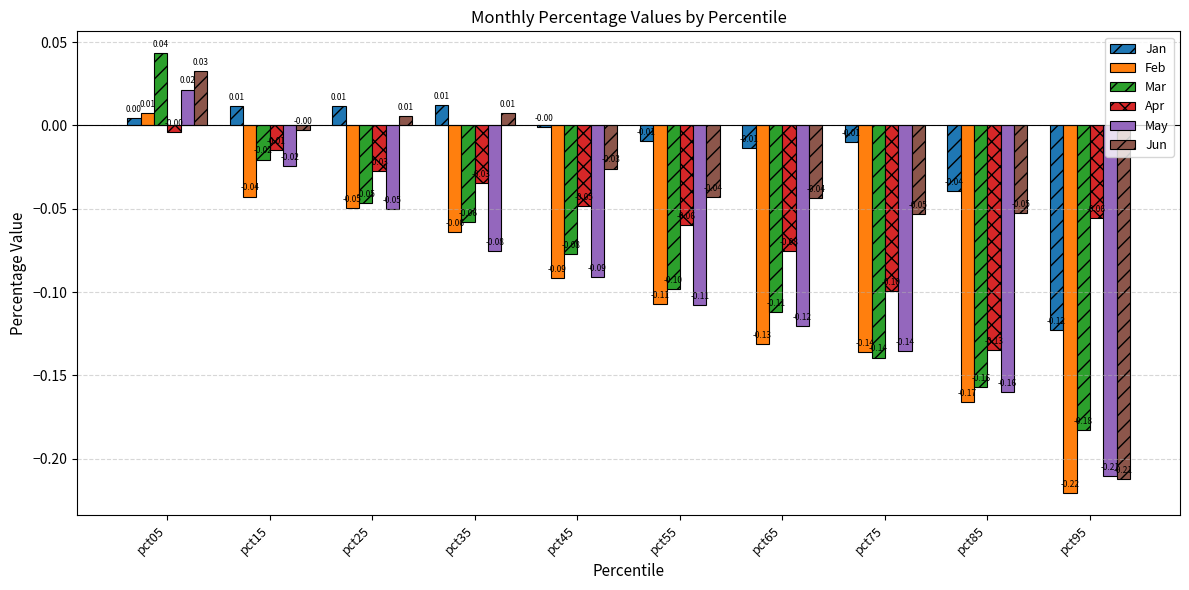

At which label is Jun closest to 0?

pct15